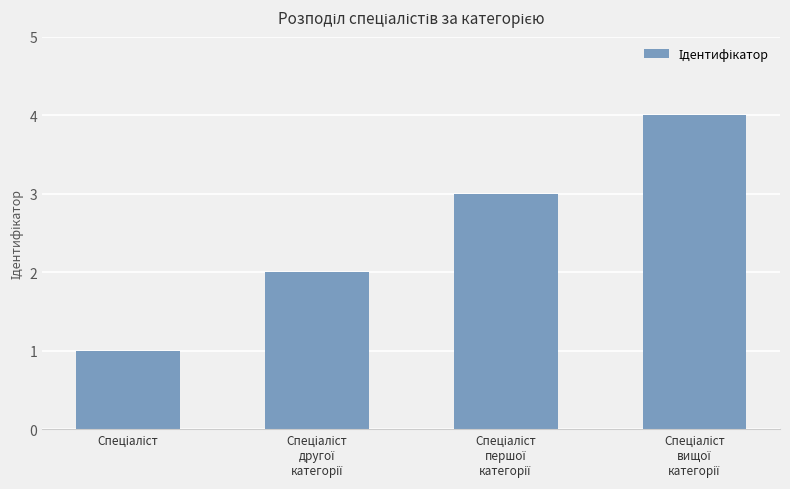

What is the greatest value displayed?

4